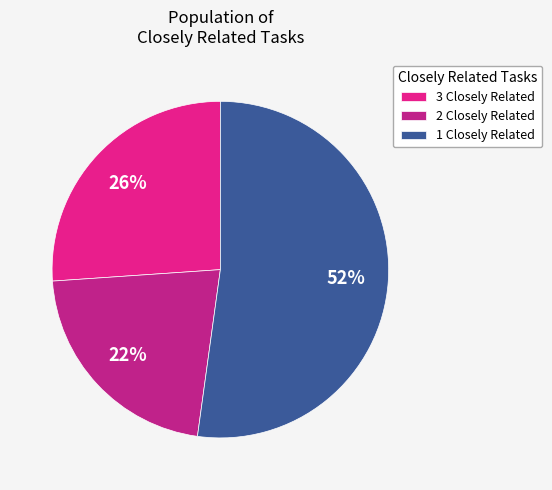

Which has a higher value, 2 Closely Related or 1 Closely Related?

1 Closely Related